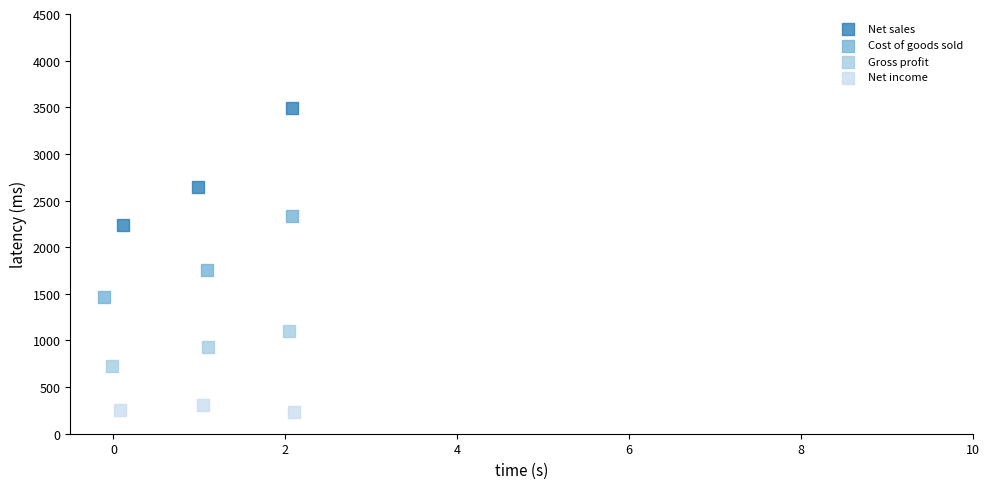

Which series reaches the maximum Y coordinate?

Net sales